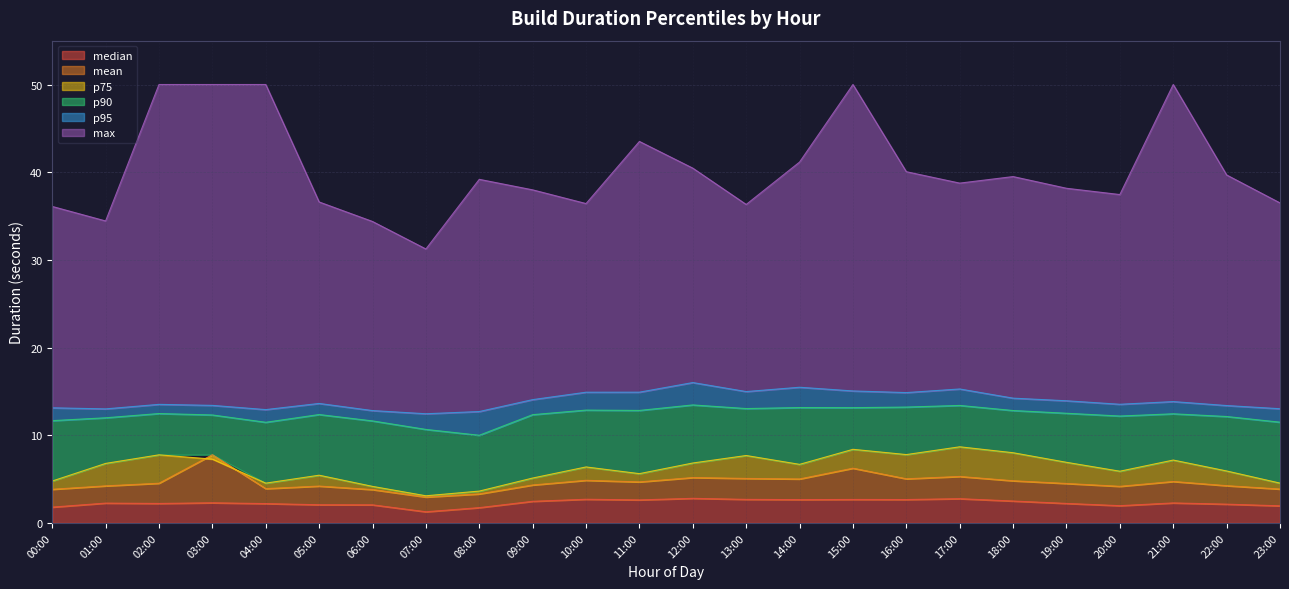

What is the label of the 17th point from the left?

16:00